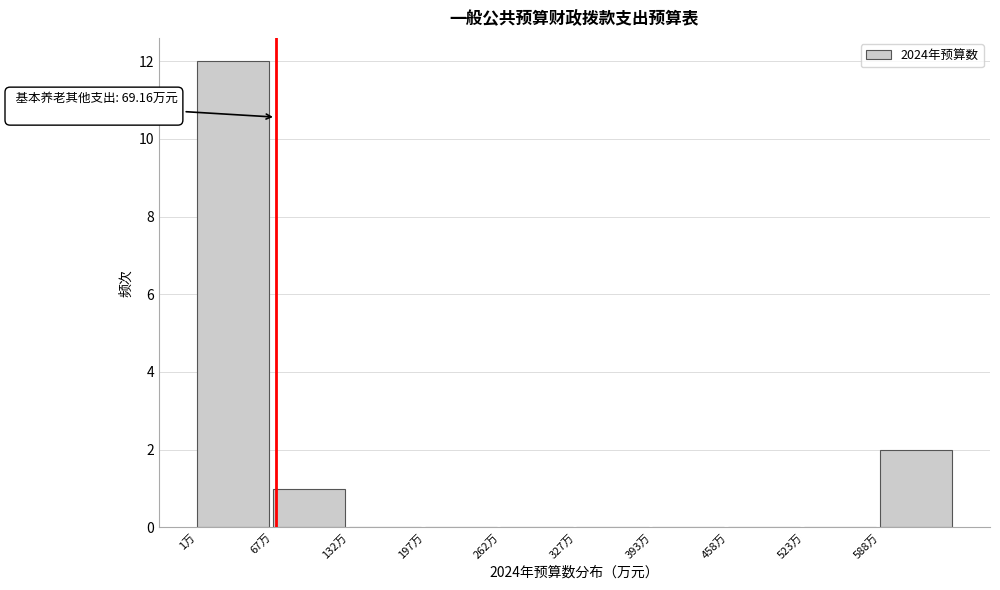

Over which range of the x-axis is the bar tallest?

0 to 70